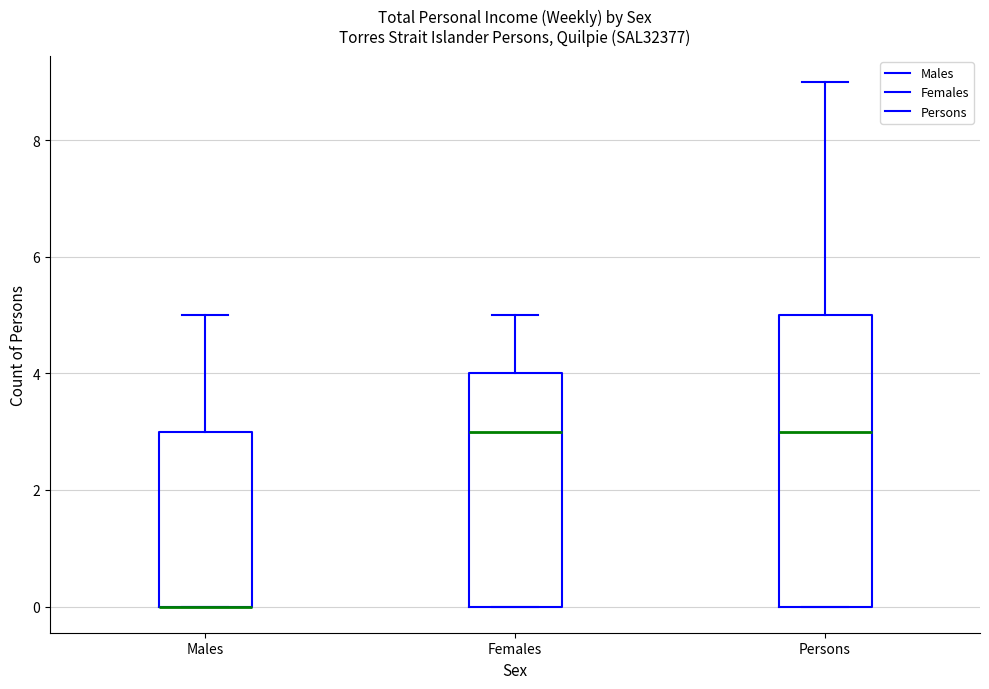

Reading left to right, transcribe this box plot: for each box, give where its median line is, the range the box spans, and where its two whiskers end, as read against the y-axis. The values are not printed on the chart, so give them approximately, as read against the axis.

Males: median 0 (drawn on the box's lower edge), box 0 to 3, whiskers 0 to 5
Females: median 3, box 0 to 4, whiskers 0 to 5
Persons: median 3, box 0 to 5, whiskers 0 to 9